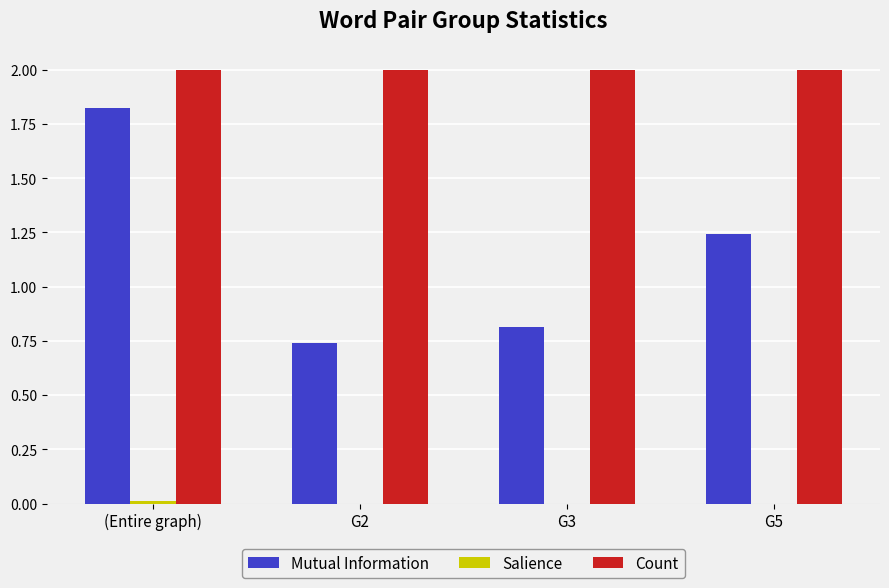

True or false: Count has a value of 3.2 at G2.

False